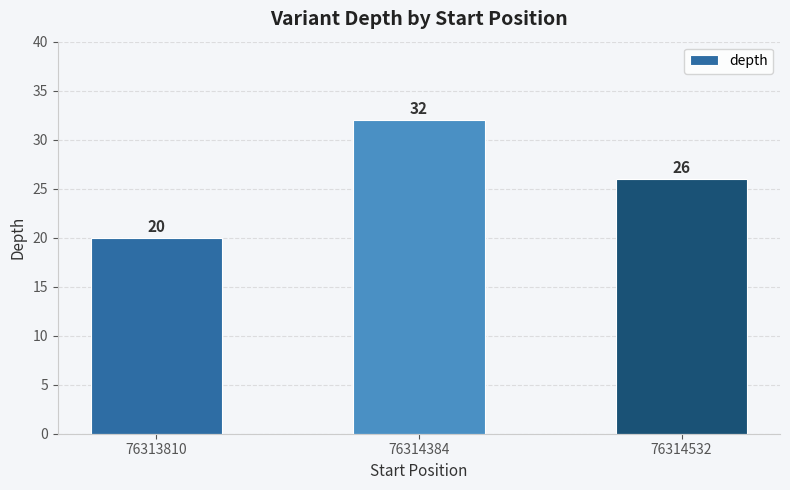

Rank the categories by value from lowest to highest.

76313810, 76314532, 76314384